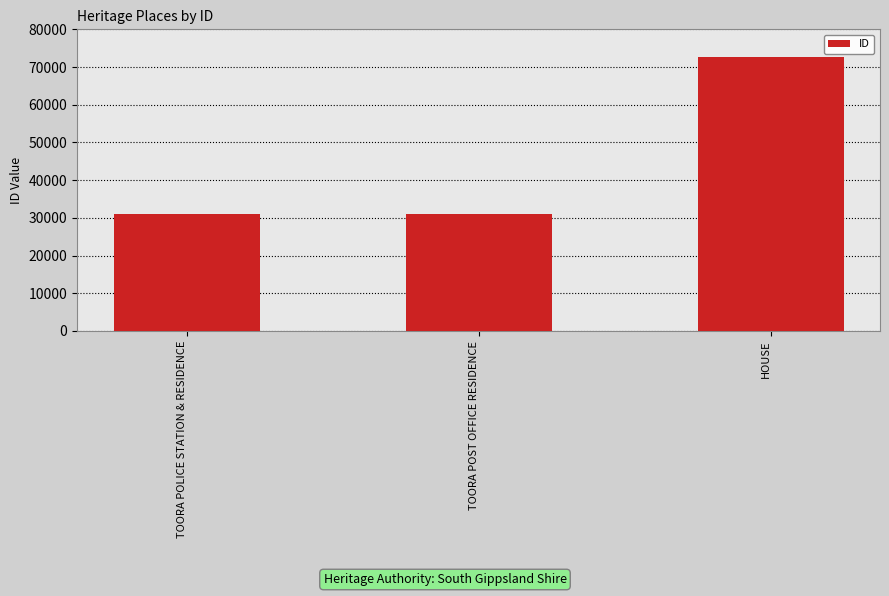

Which category has the highest value across all series?

HOUSE